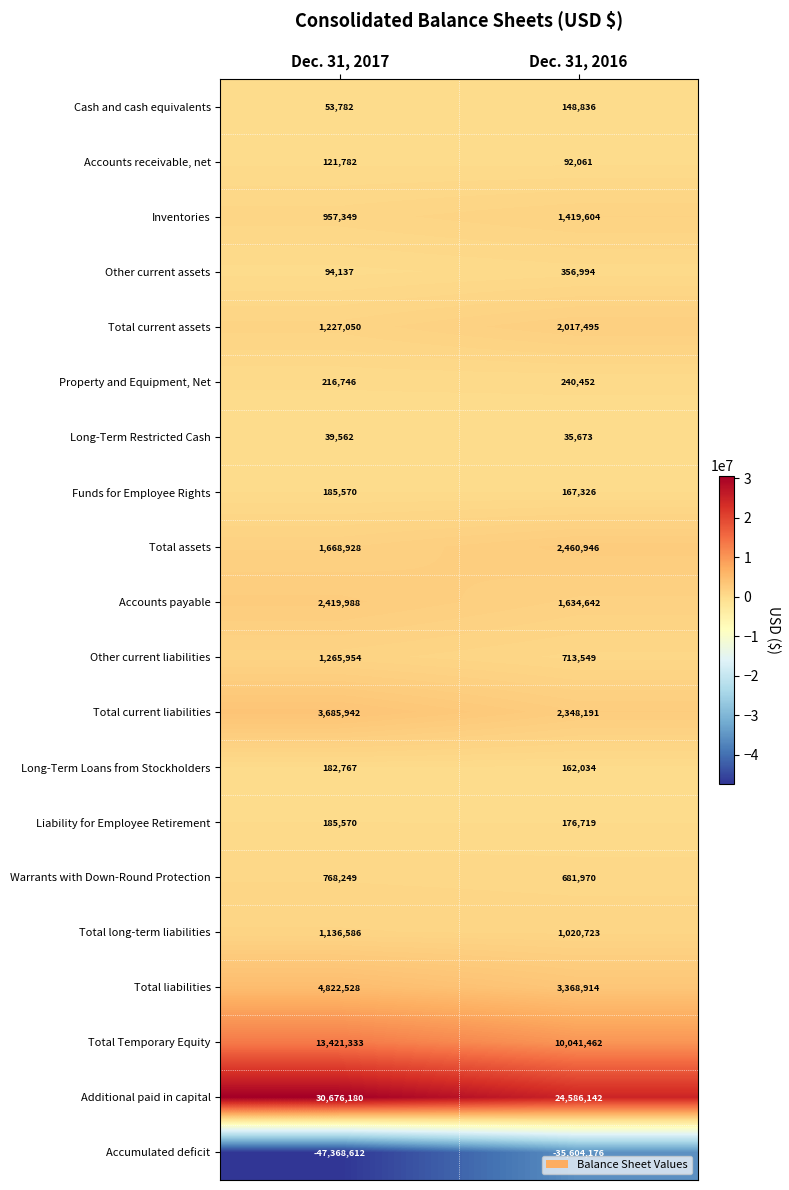

What is the sum of the Other current assets values at Dec. 31, 2016 and Dec. 31, 2017?

451131